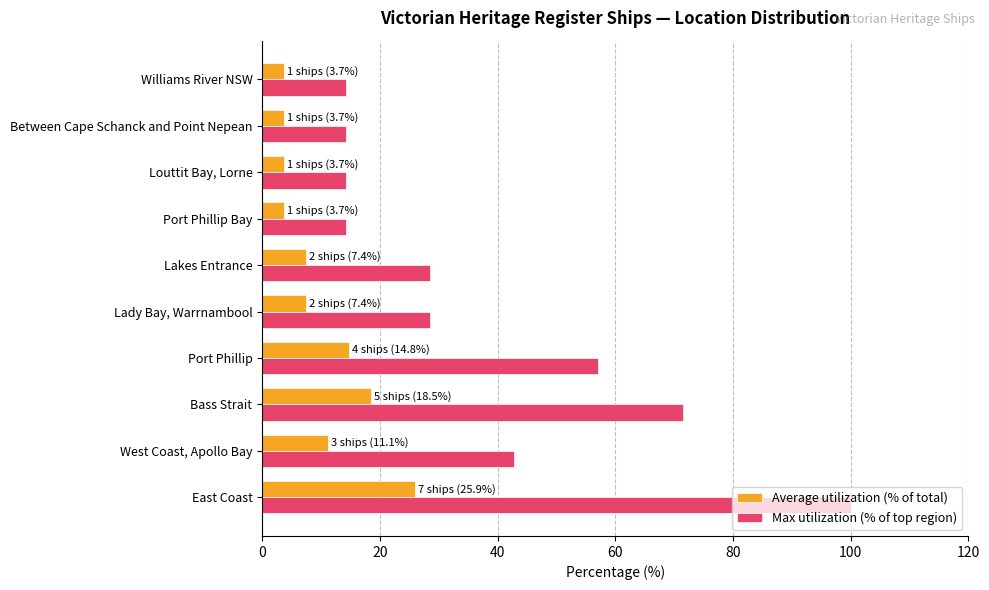

True or false: Average utilization (% of total) has a value of 12.3 at Bass Strait.

False